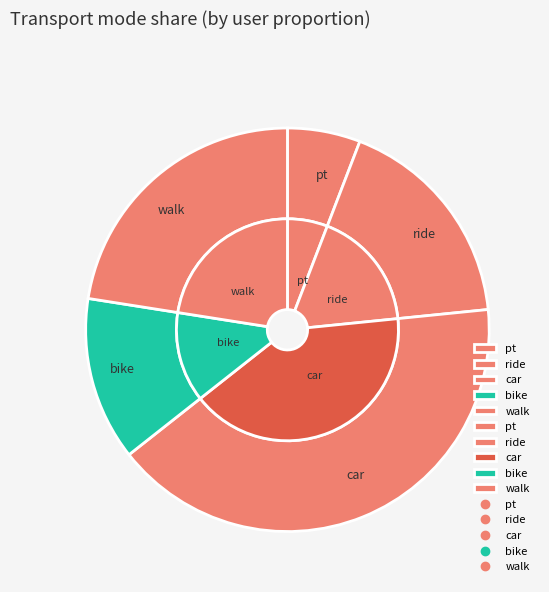

Does ride represent more than half of the total?

No